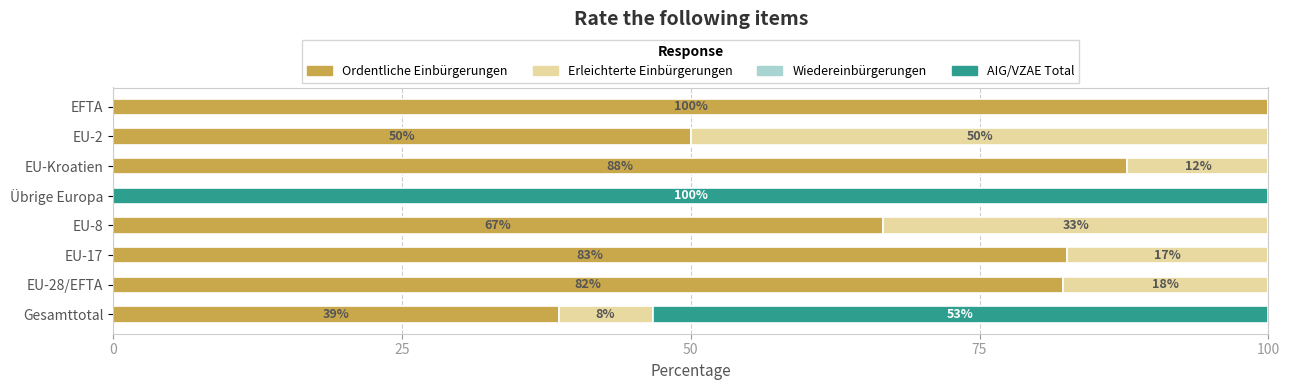

What is the value of the Ordentliche Einbürgerungen bar at the 2nd from the left?

82.2